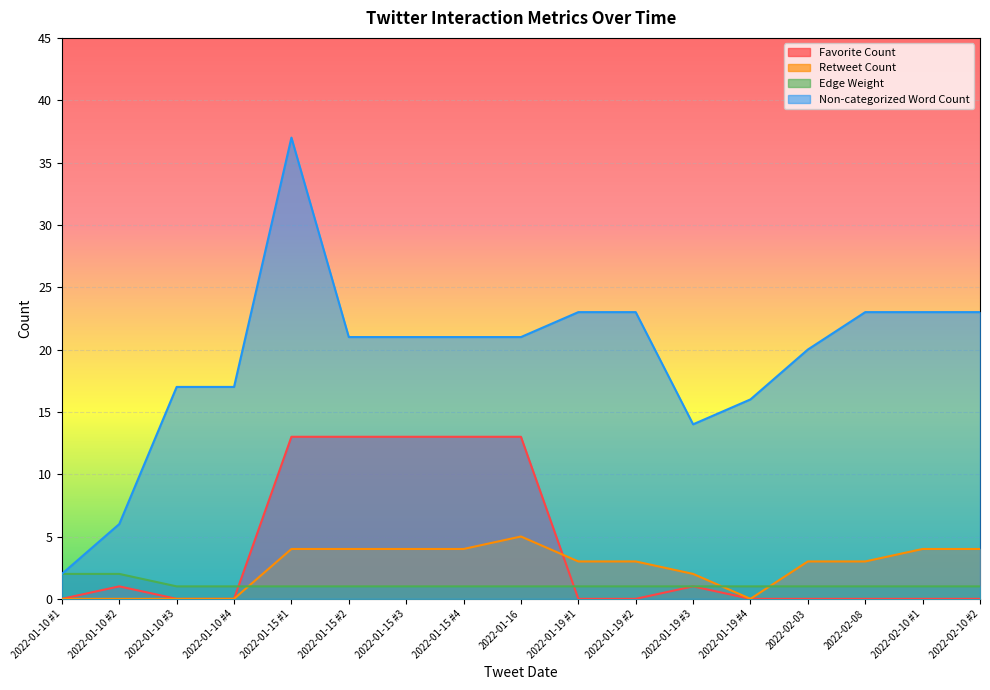

How many data points does each series have?

17